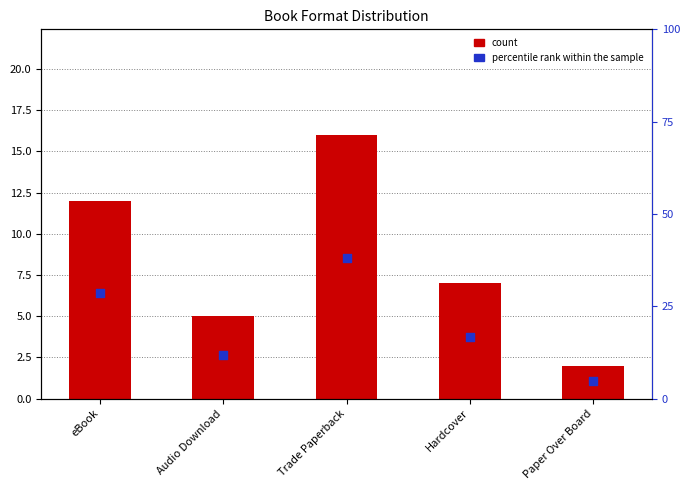

Which series reaches the maximum Y coordinate?

percentile rank within the sample